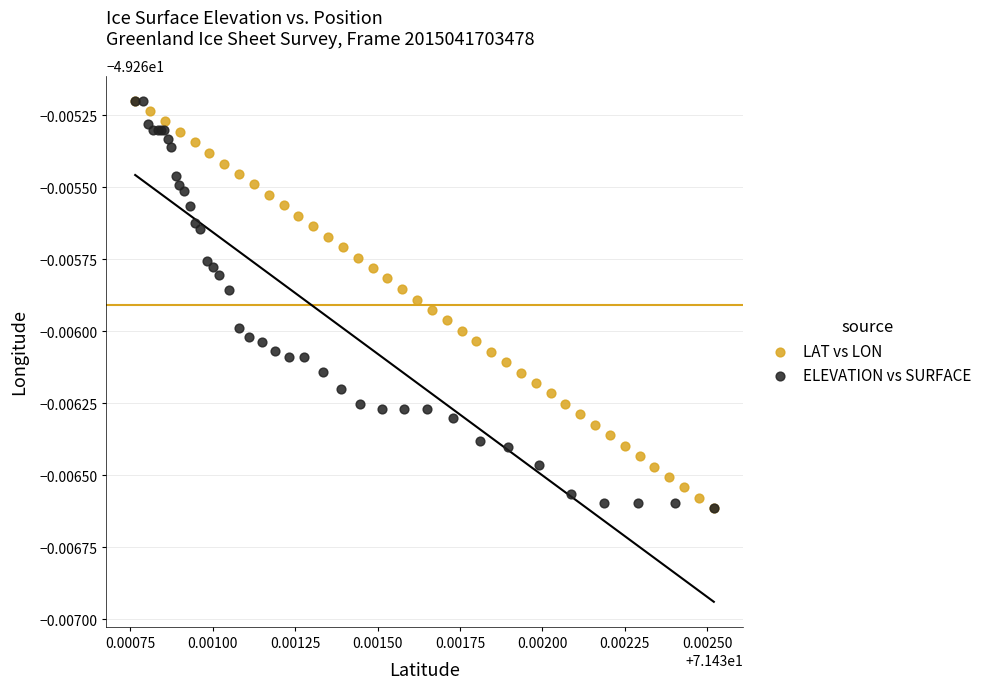

What are all the series names shown in the legend?

LAT vs LON, ELEVATION vs SURFACE